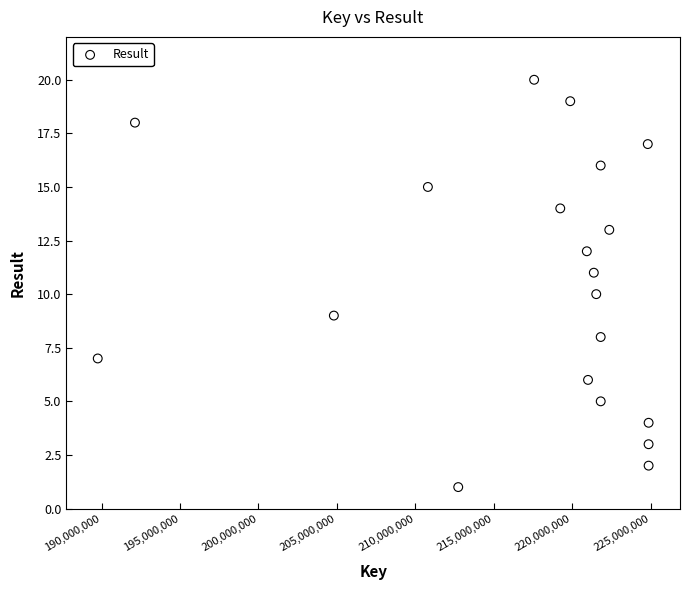

What is the range of Y values (max minus min)?

19